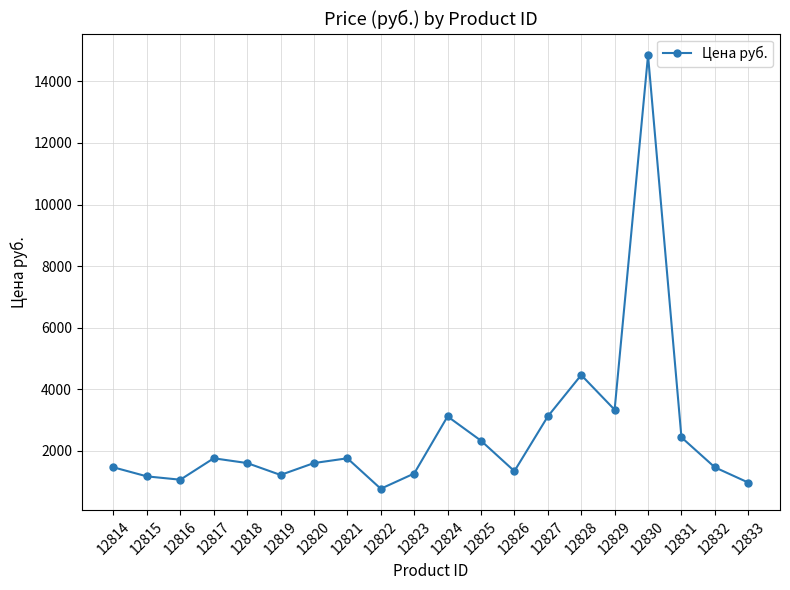

Which has a higher value, 12832 or 12831?

12831